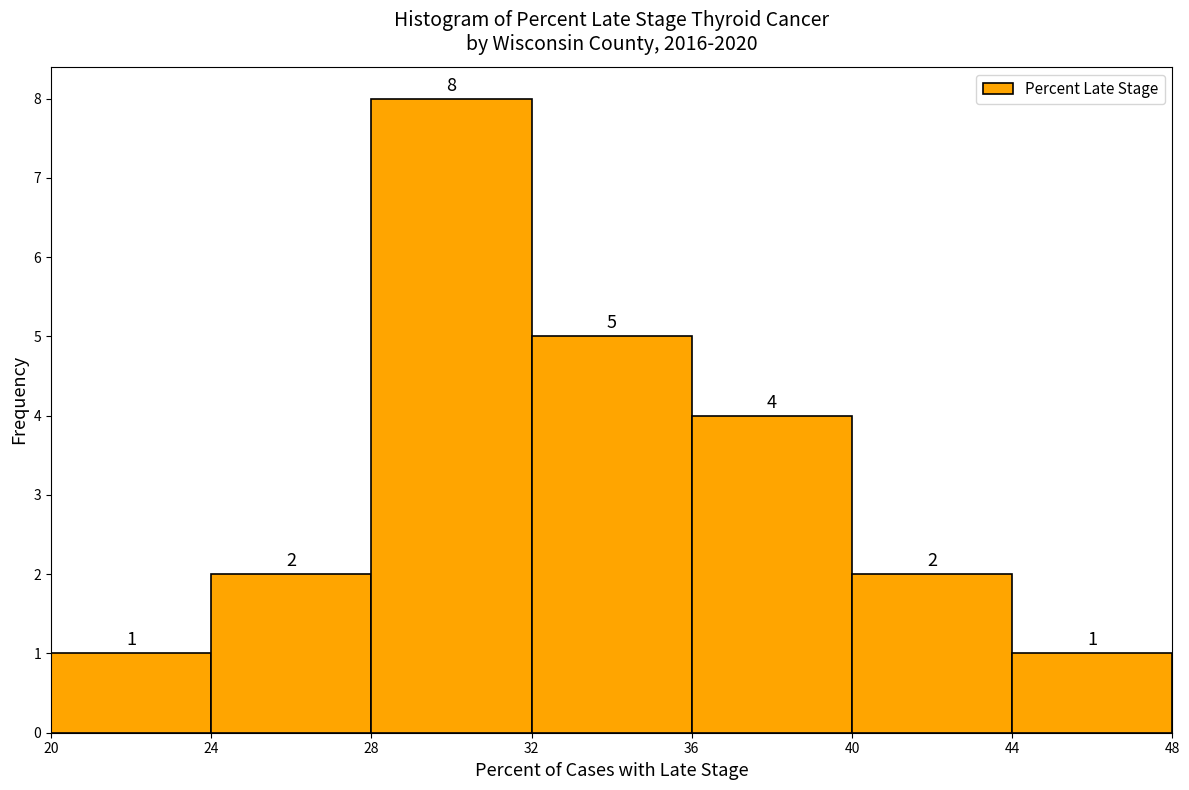

How tall is the bar that spans 28 to 32 on the x-axis?

8